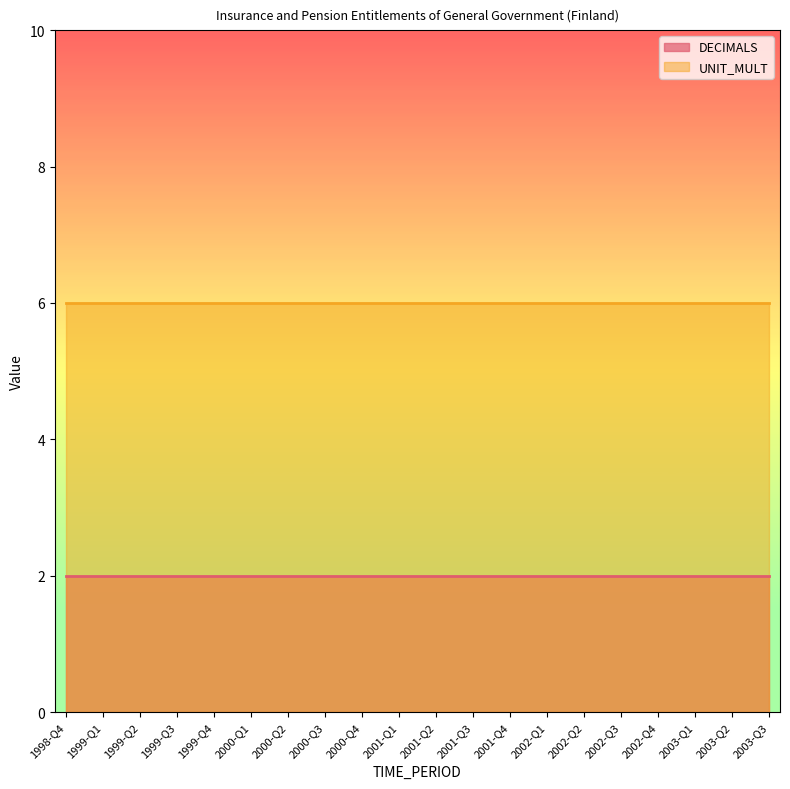

What position from the left is 2000-Q2?

7